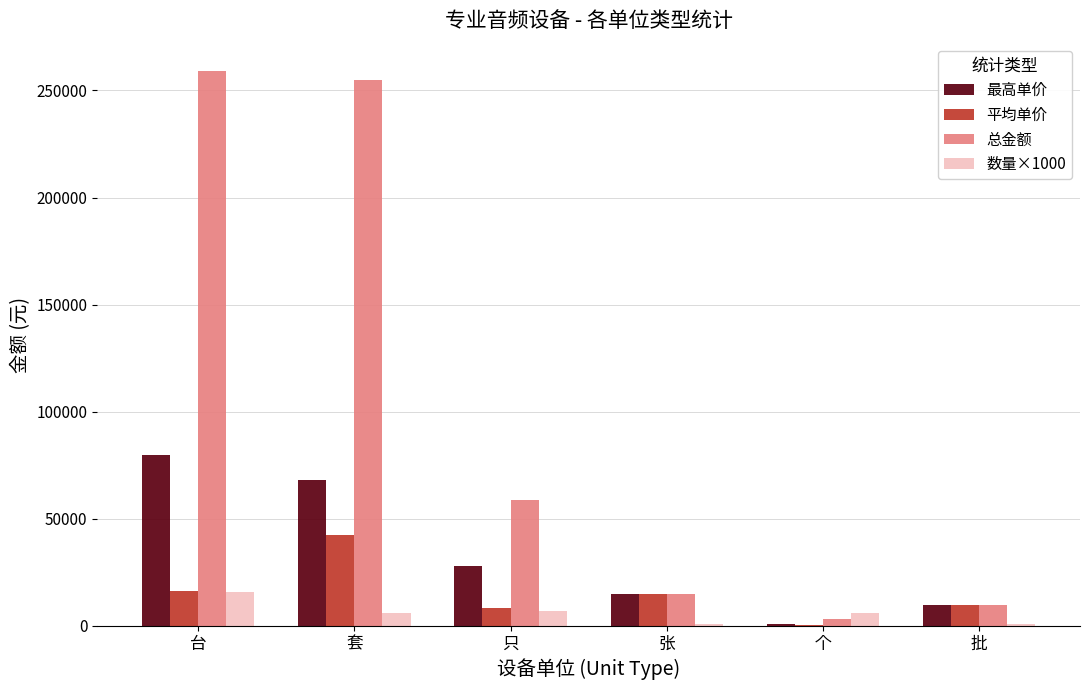

True or false: 最高单价 has a value of 68000 at 套.

True